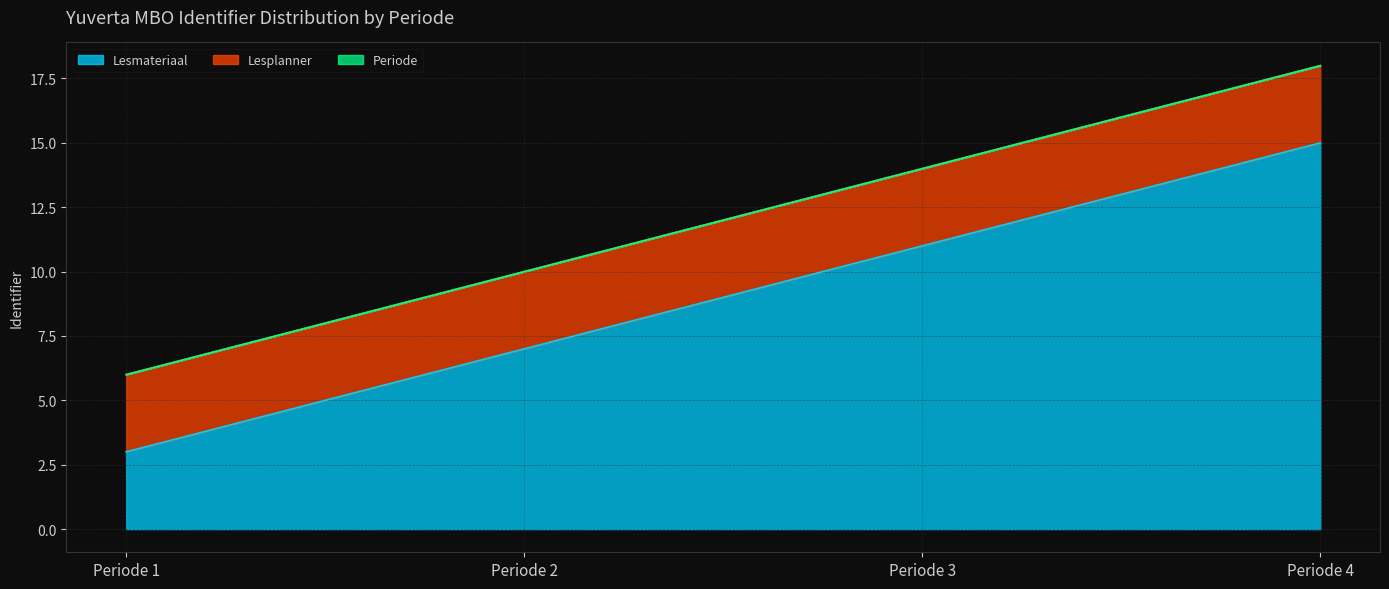

Where does the Periode series first go above 14?

Periode 4